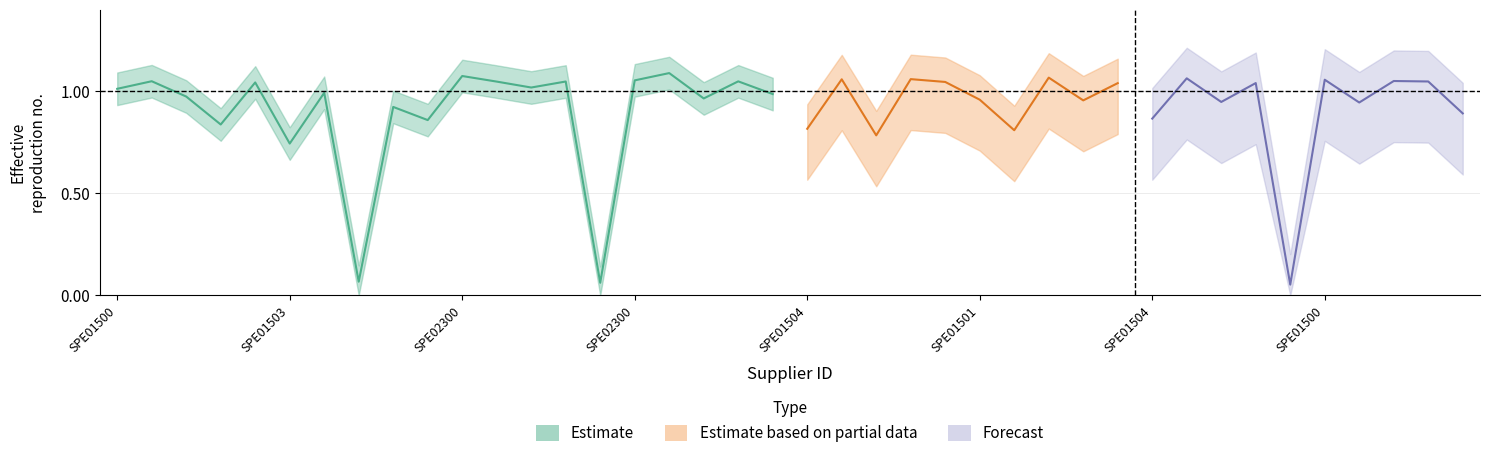

What is the value of the value point at the 23rd from the left?

0.8